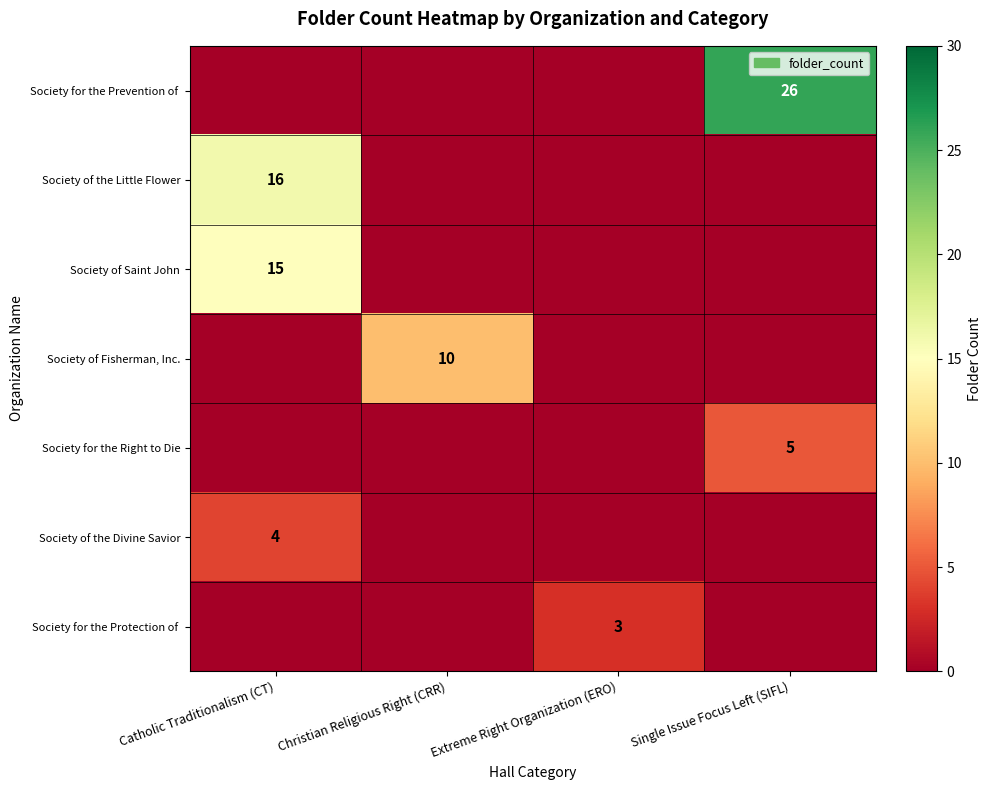

Rank the categories by row_0 value from highest to lowest.

Single Issue Focus Left (SIFL), Catholic Traditionalism (CT), Christian Religious Right (CRR), Extreme Right Organization (ERO)